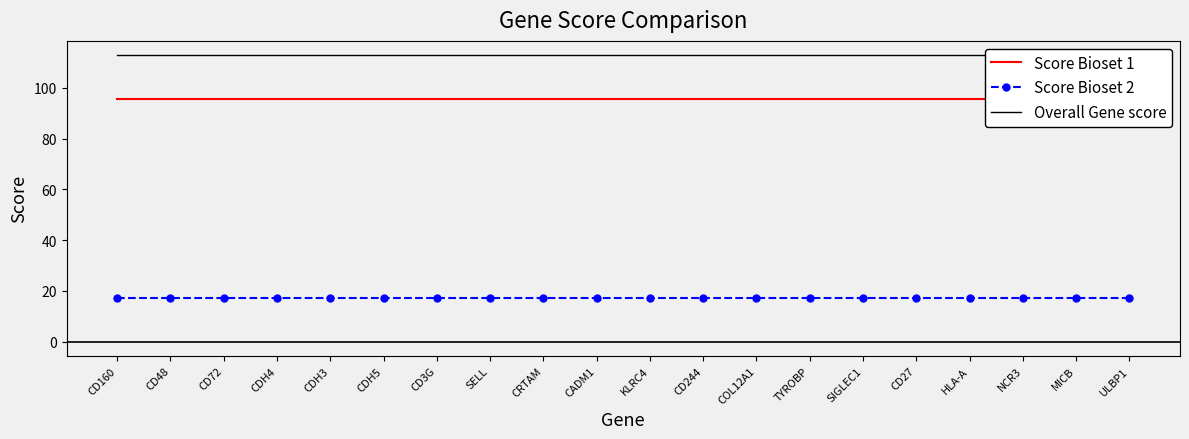

Which category has the highest value across all series?

CD160